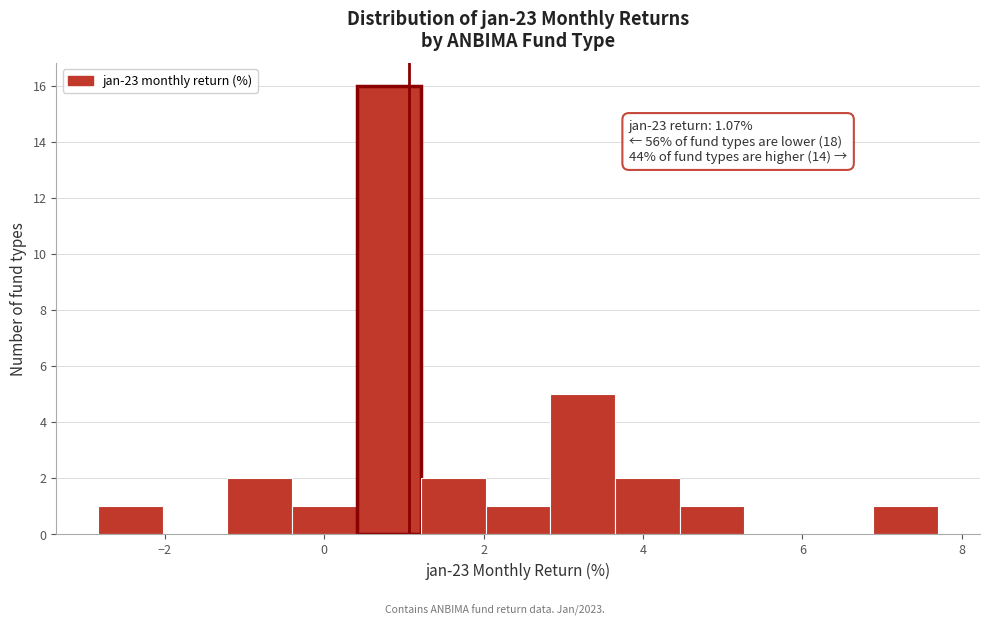

Which range on the x-axis has the tallest bar?

0.4 to 1.2